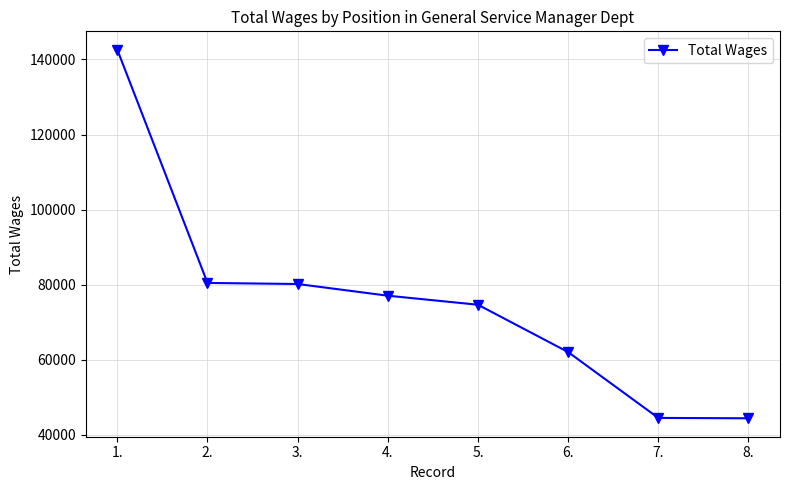

What position from the right is 1.?

8